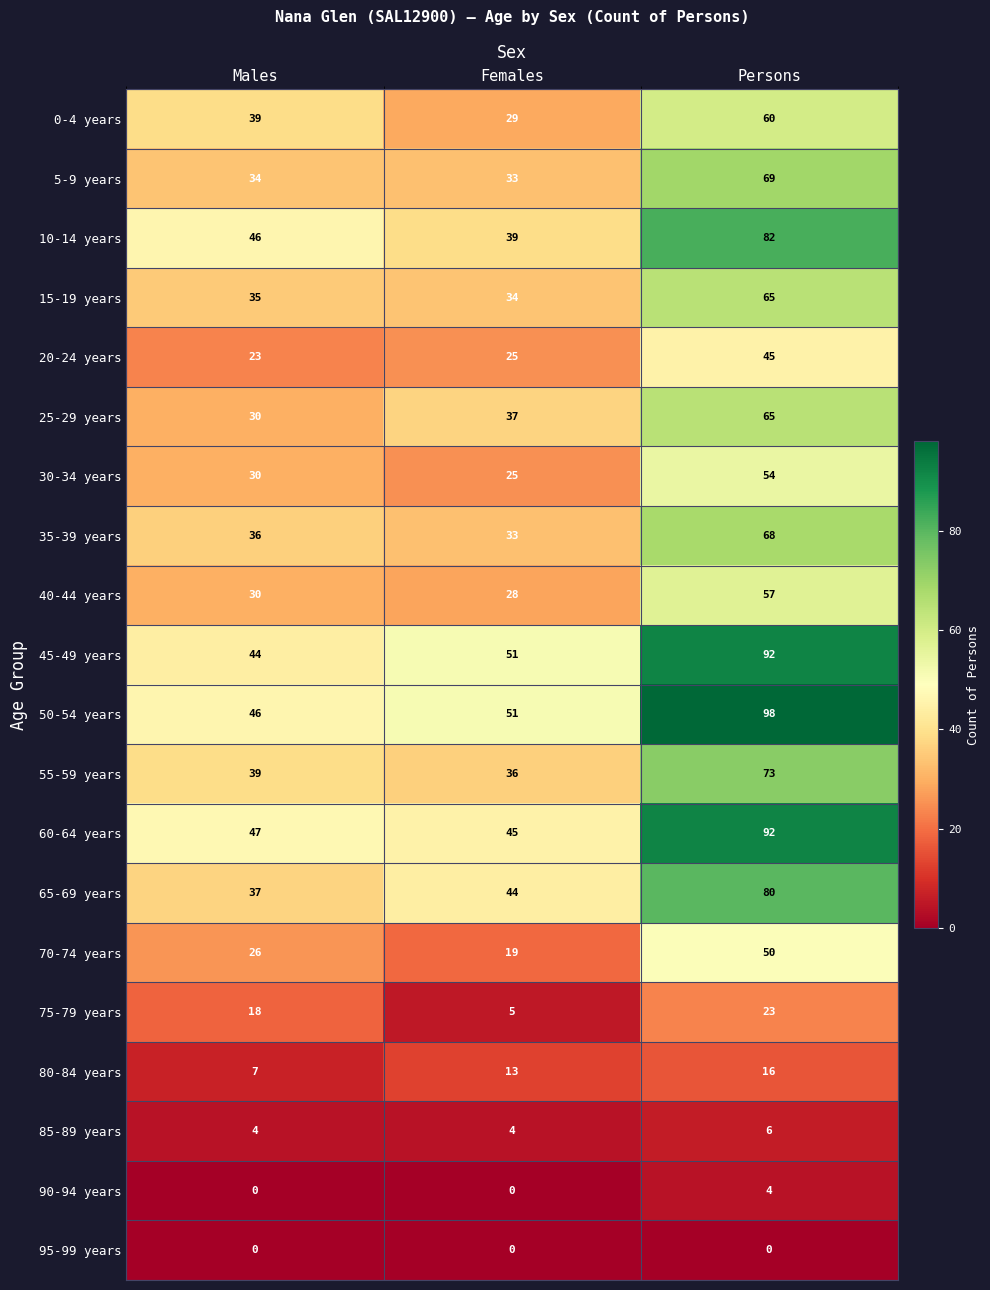

Which category has the lowest value in the 45-49 years series?

Males